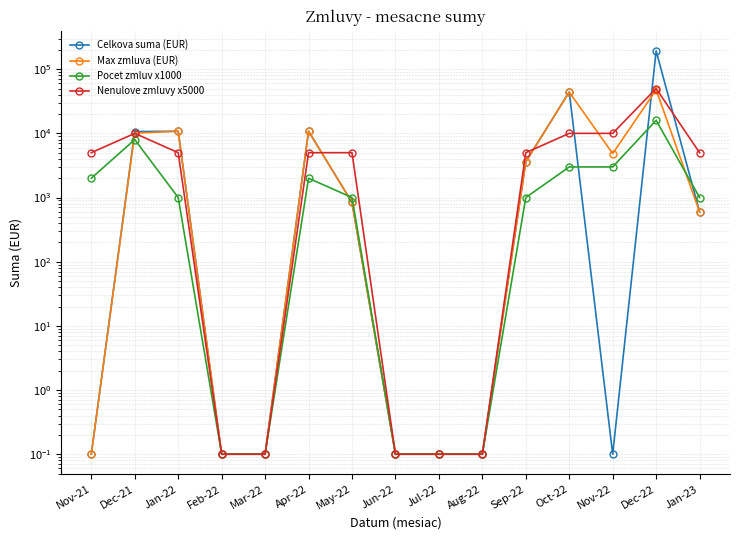

Which series changed the most between Mar-22 and Jul-22?

Celkova suma (EUR)